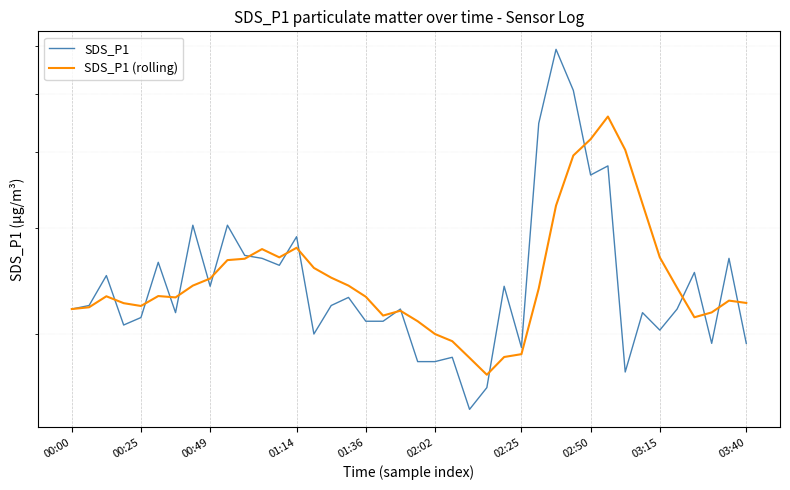

What is the greatest value displayed?

5.9